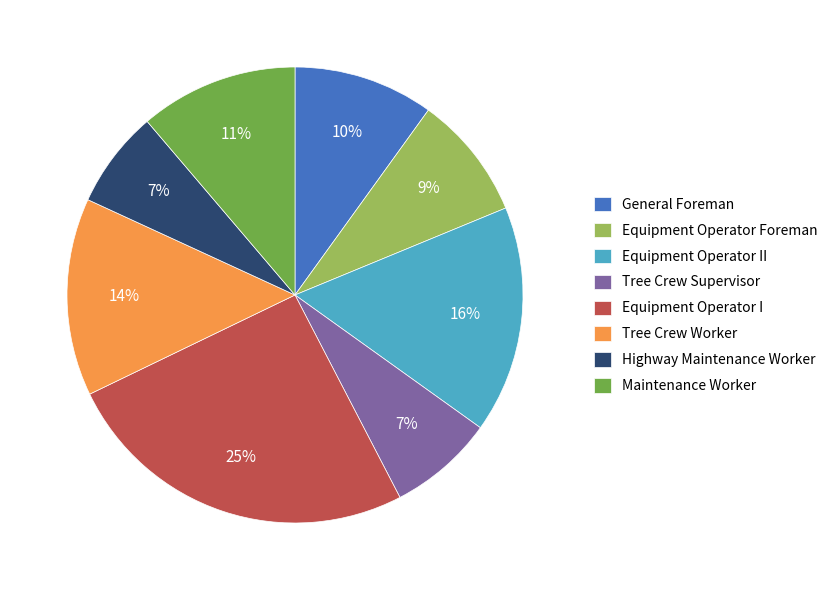

How many segments does this pie chart have?

8